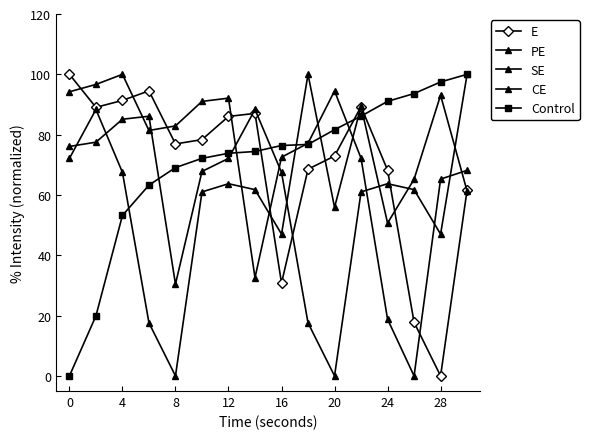

How many positive values does the SE series have?

15